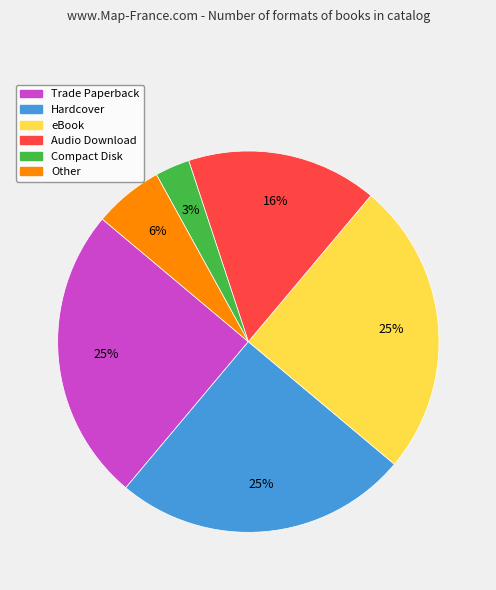

The Compact Disk slice represents 3% of the pie. True or false?

True